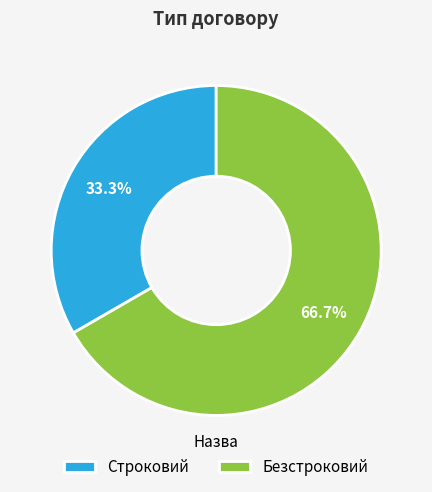

What is the smallest slice in the pie chart?

Строковий